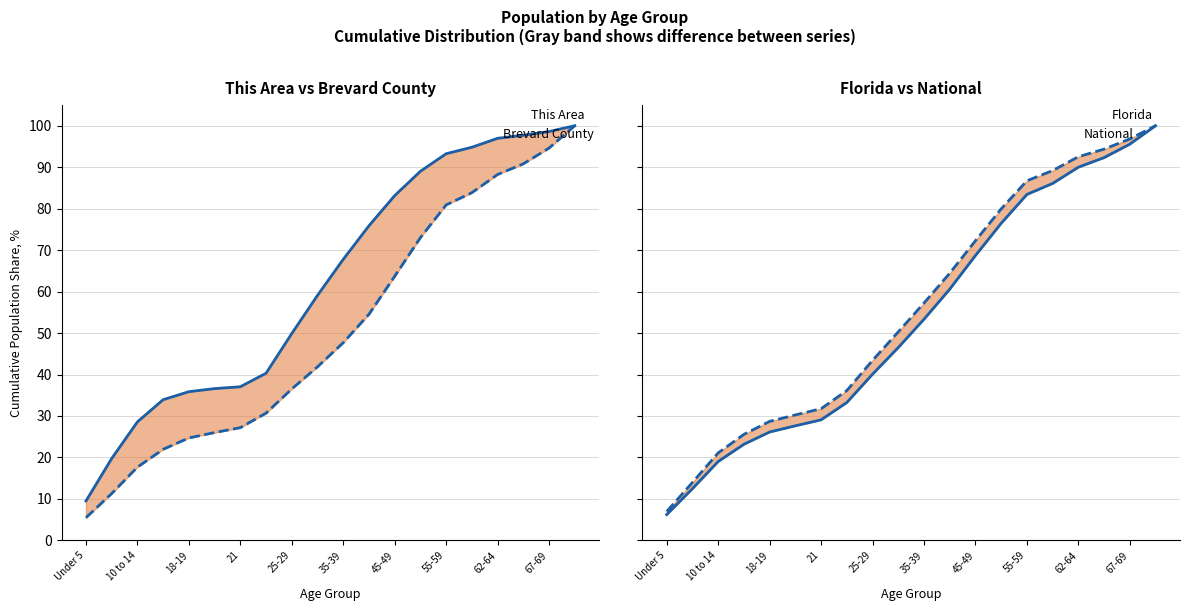

True or false: This Area and Brevard County cross at least once.

False